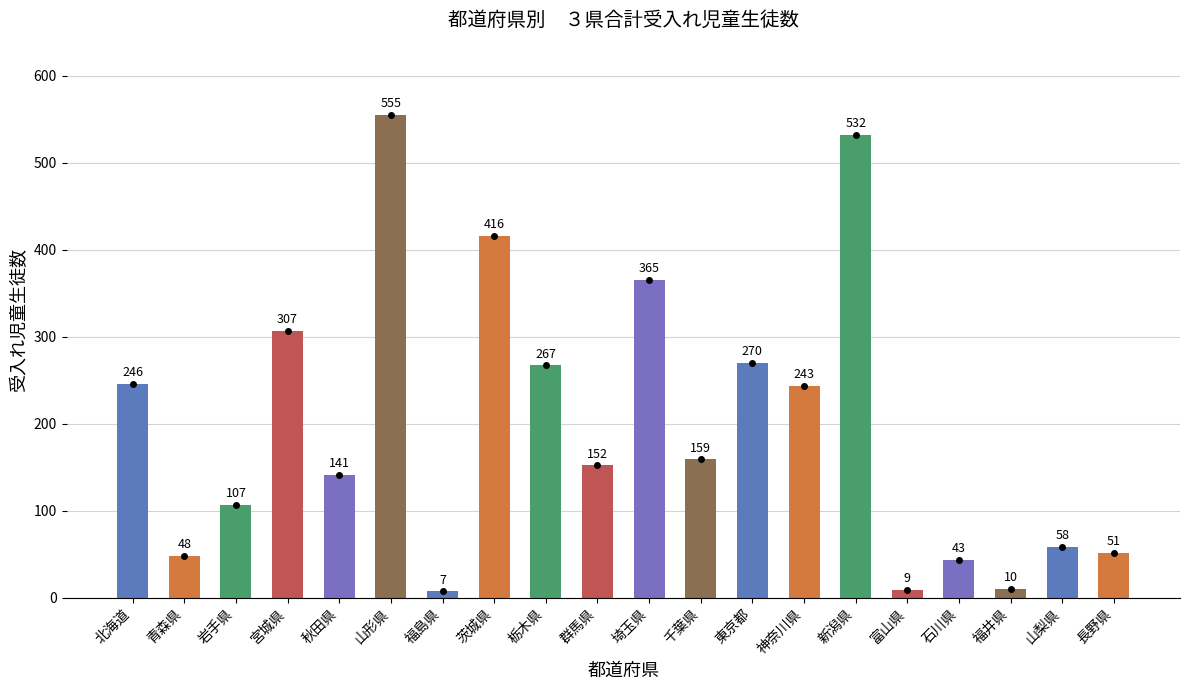

The value at 埼玉県 is 163. True or false?

False